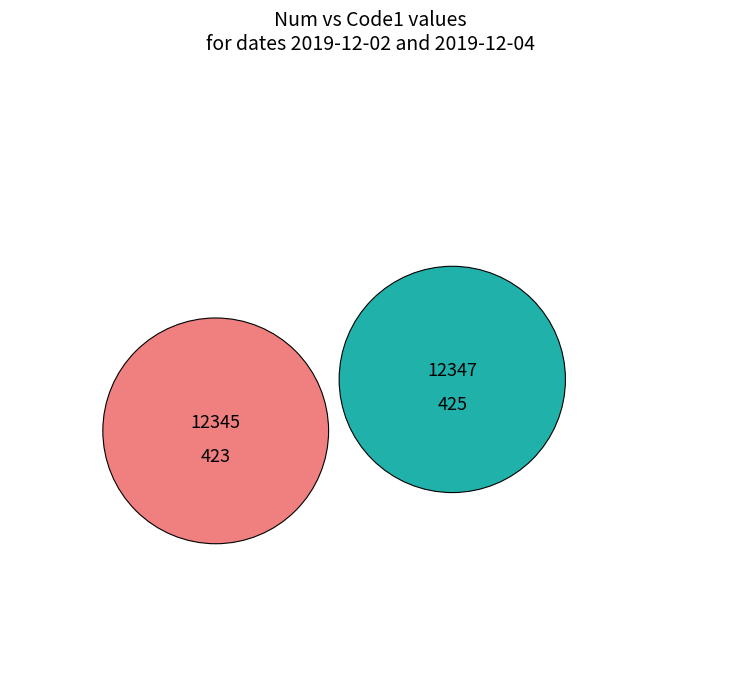

What percentage is the 12347 slice, to the nearest percent?

50%